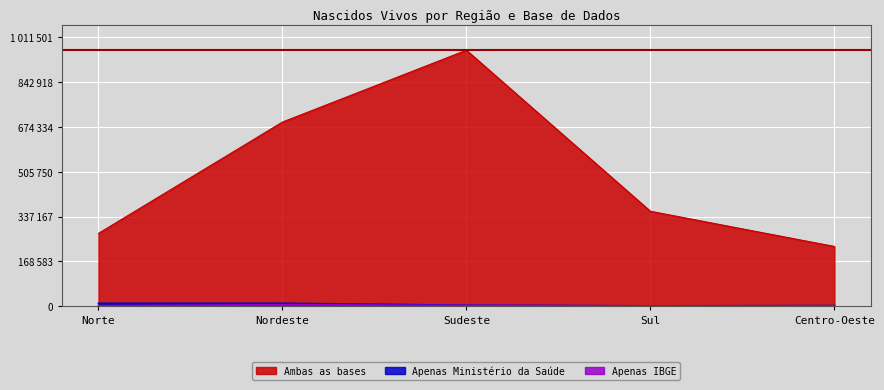

What is the greatest value displayed?

963335